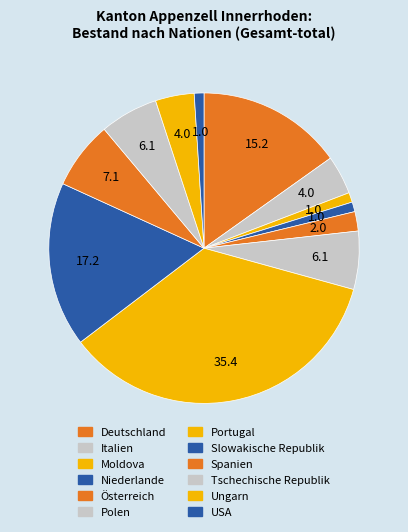

Which slice is the smallest?

Moldova